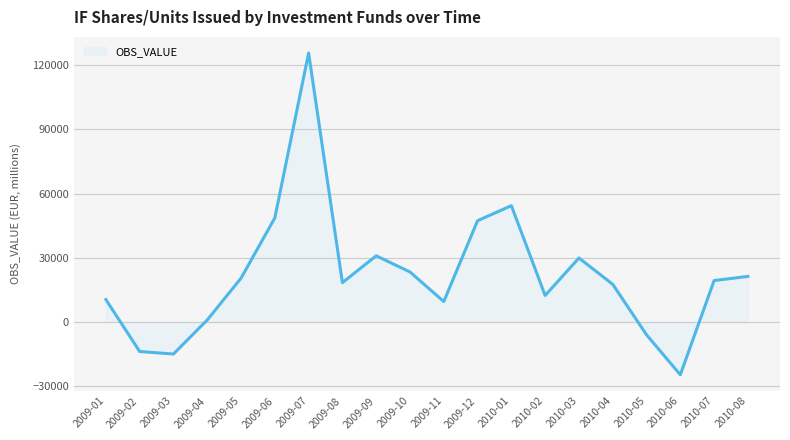

How many lines are shown in the chart?

1